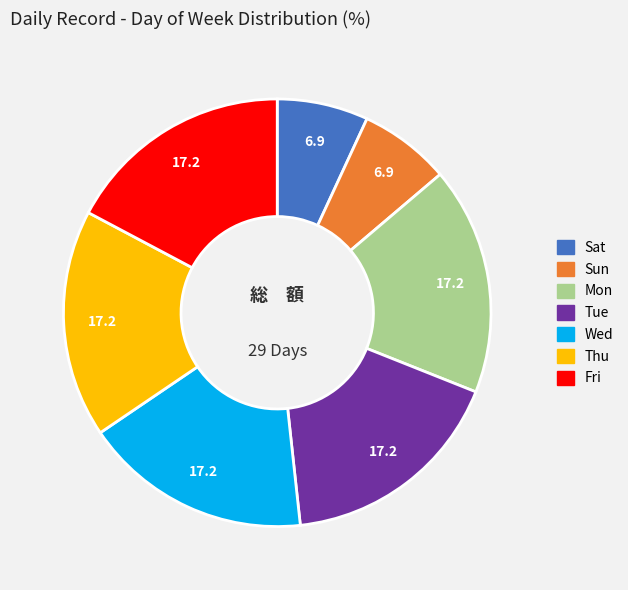

The Fri slice represents 29% of the pie. True or false?

False